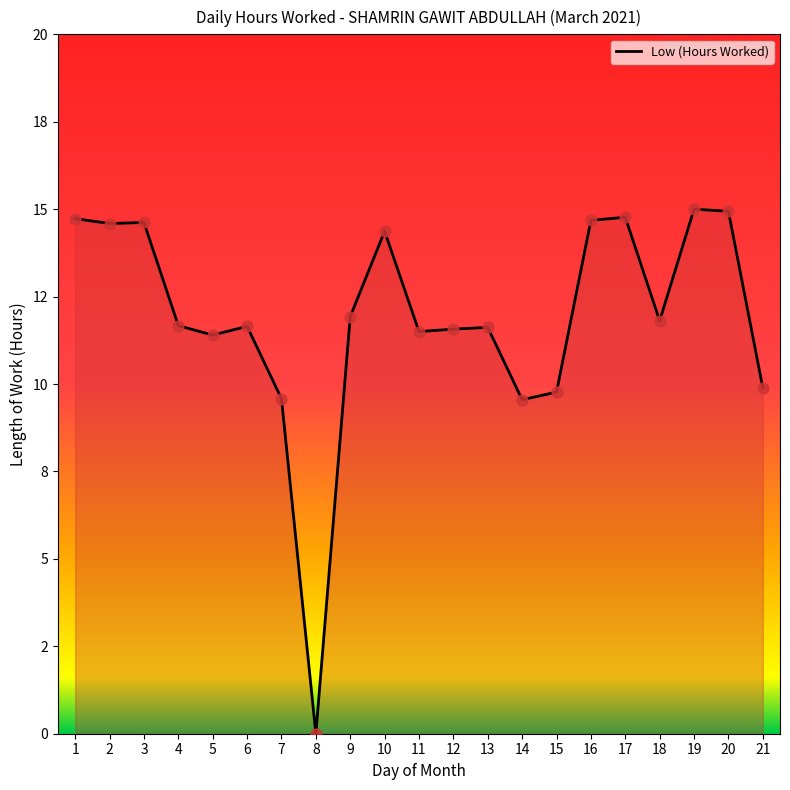

Between 11 and 4, which is larger?

4